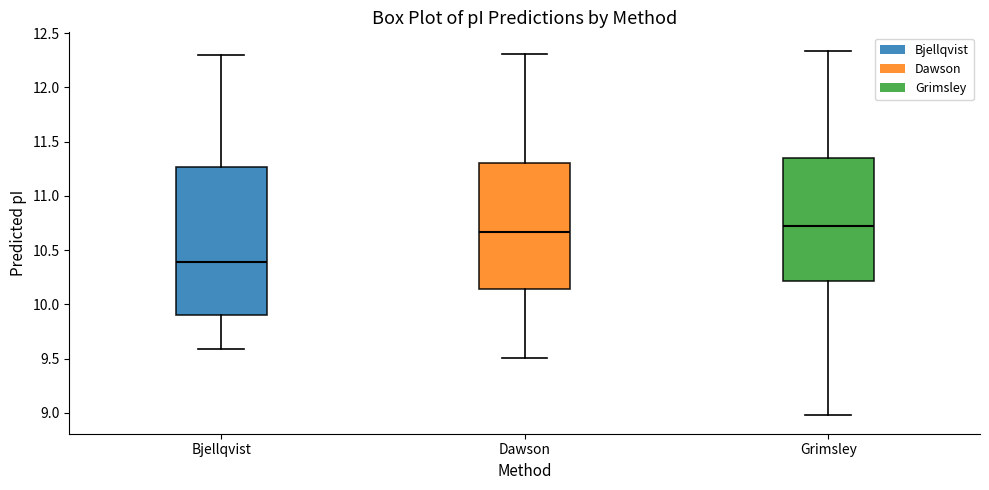

Which box's median line is the lowest?

Bjellqvist